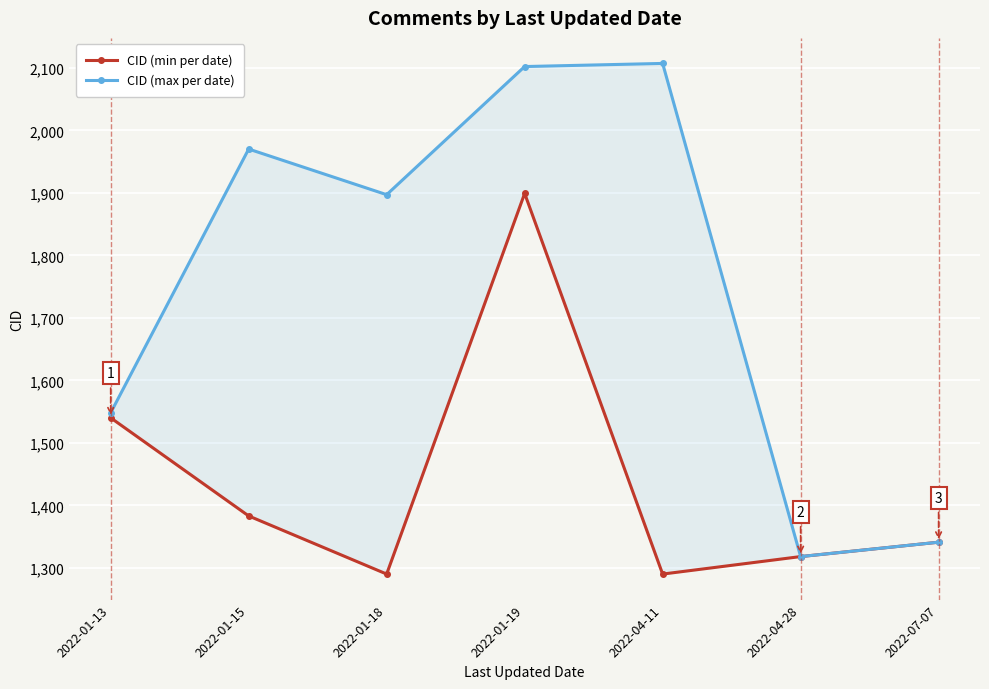

What is the label of the 2nd point from the right?

2022-04-28